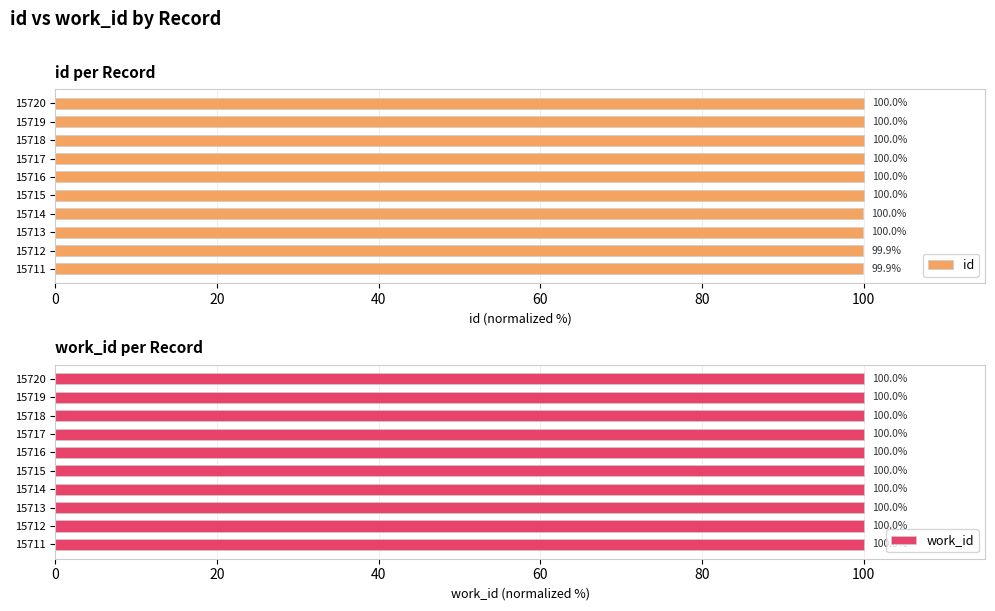

Which category has the lowest value in the id series?

15711